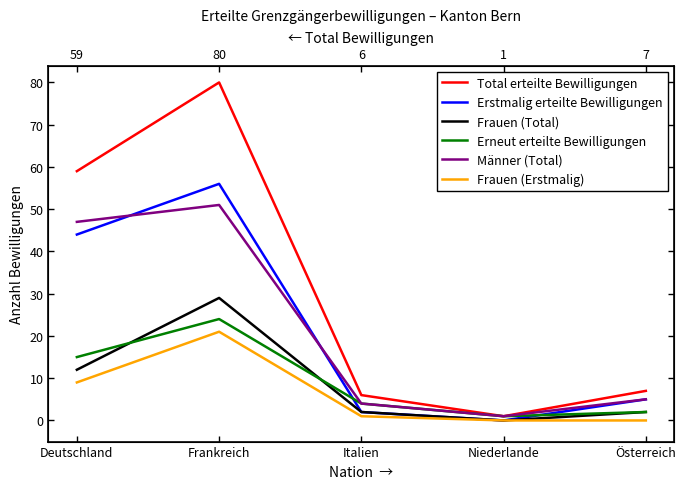

True or false: Männer (Total) has more than 0 interior local peaks.

True